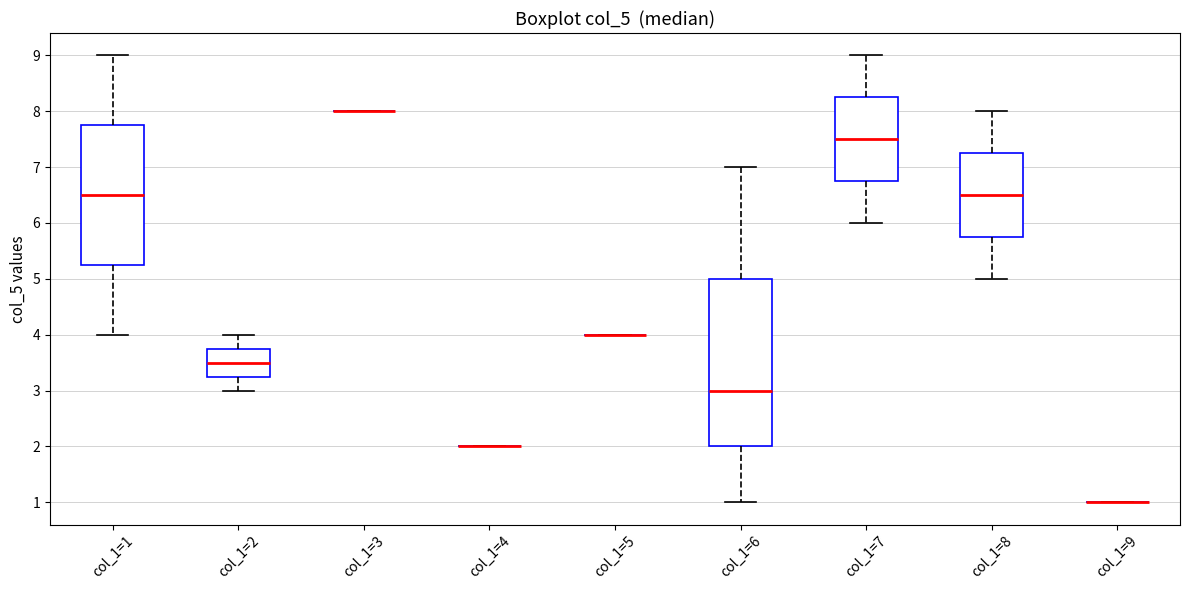

Comparing the boxes themselves (not the whiskers), which one is the tallest?

col_1=6